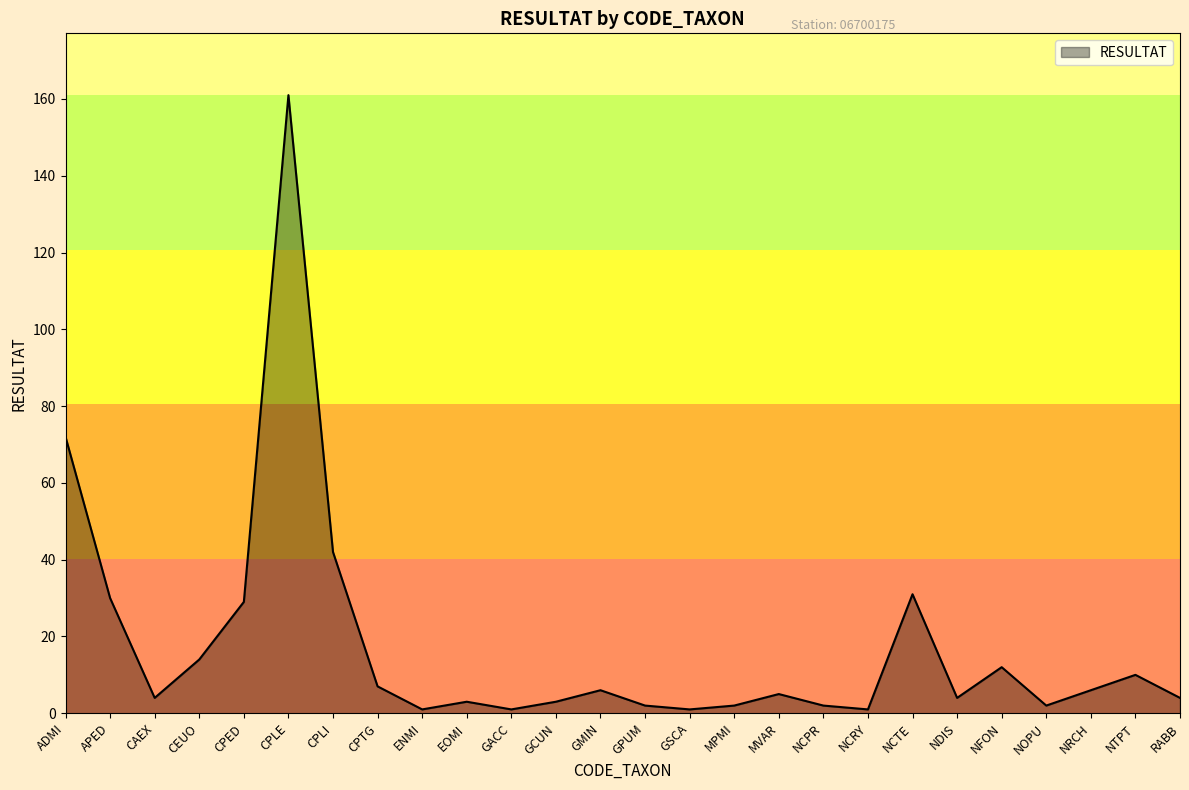

True or false: there are more than 0 points higher than both neighbors.

True